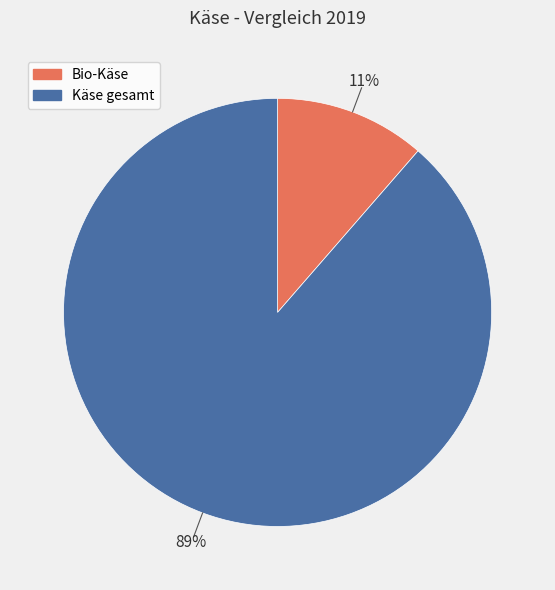

Rank the categories by value from lowest to highest.

Bio-Käse, Käse gesamt